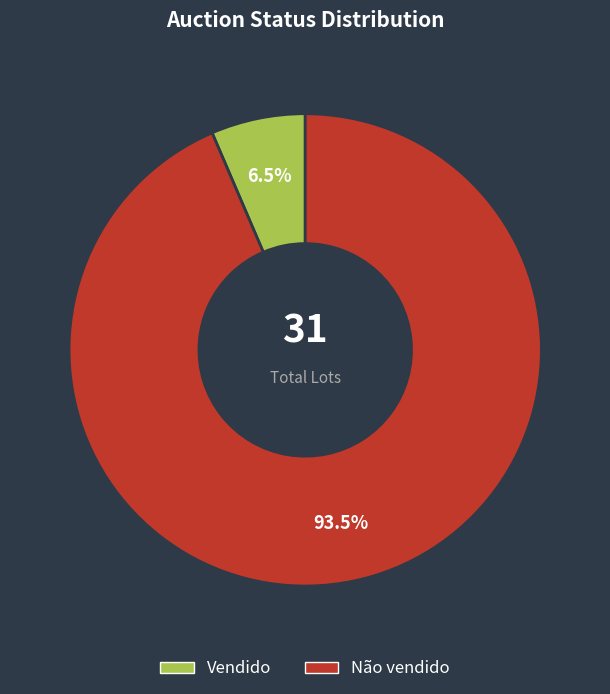

Between Vendido and Não vendido, which is larger?

Não vendido